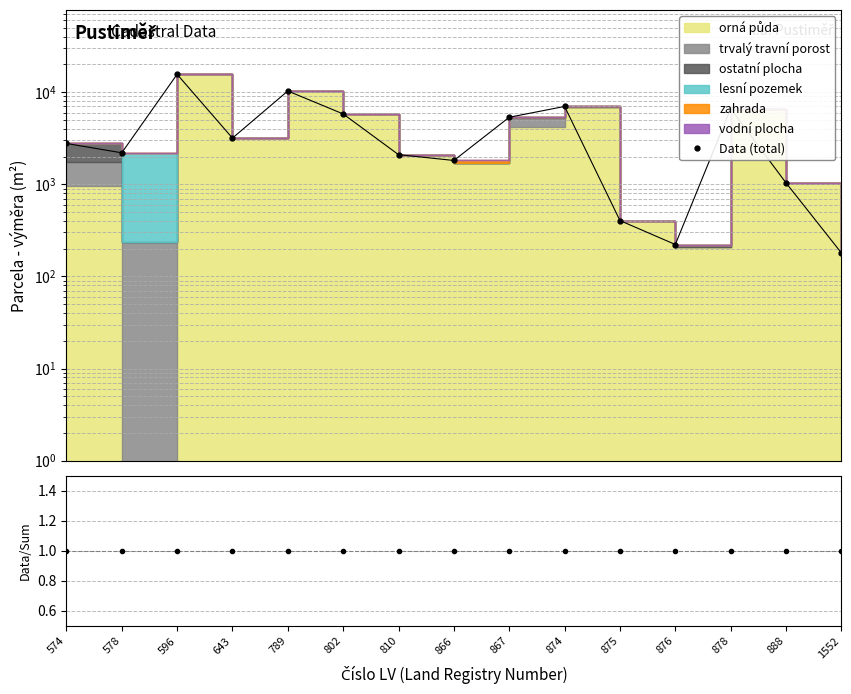

What is the value of the Data/MC point at the 11th from the left?

1